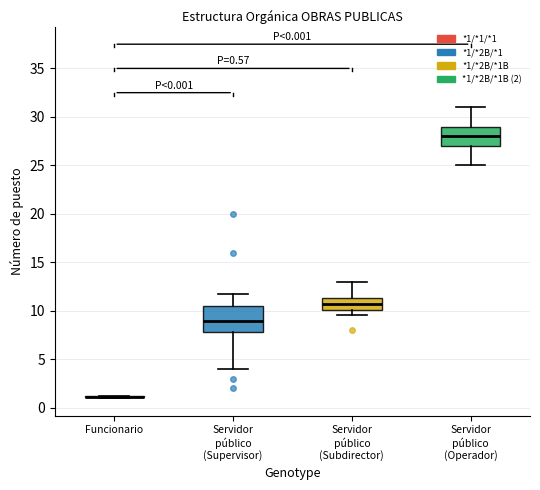

Which box is the tallest, from its lower edge to its upper edge?

Servidor público (Supervisor)